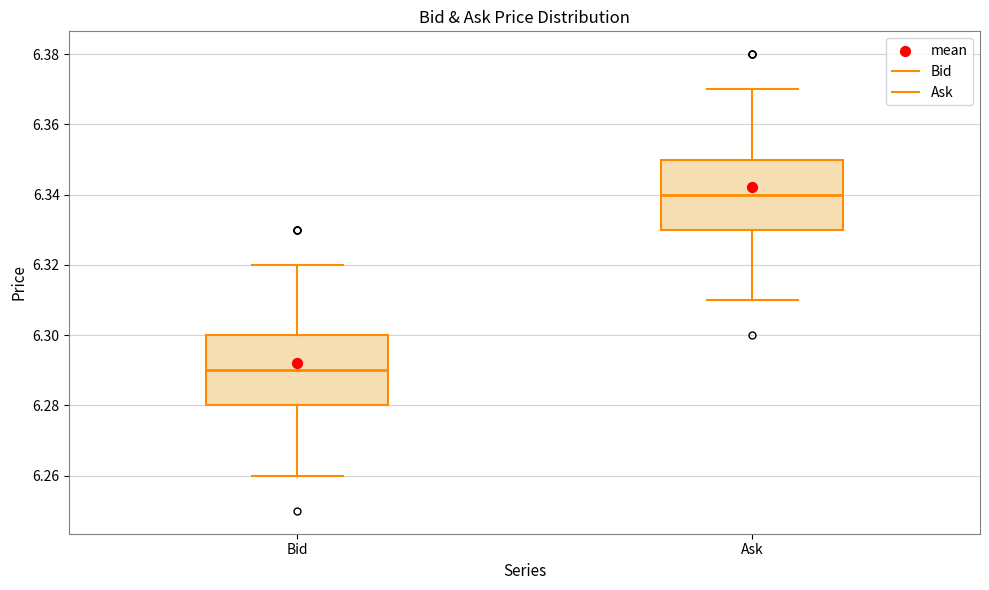

Which box's median line is the highest?

Ask